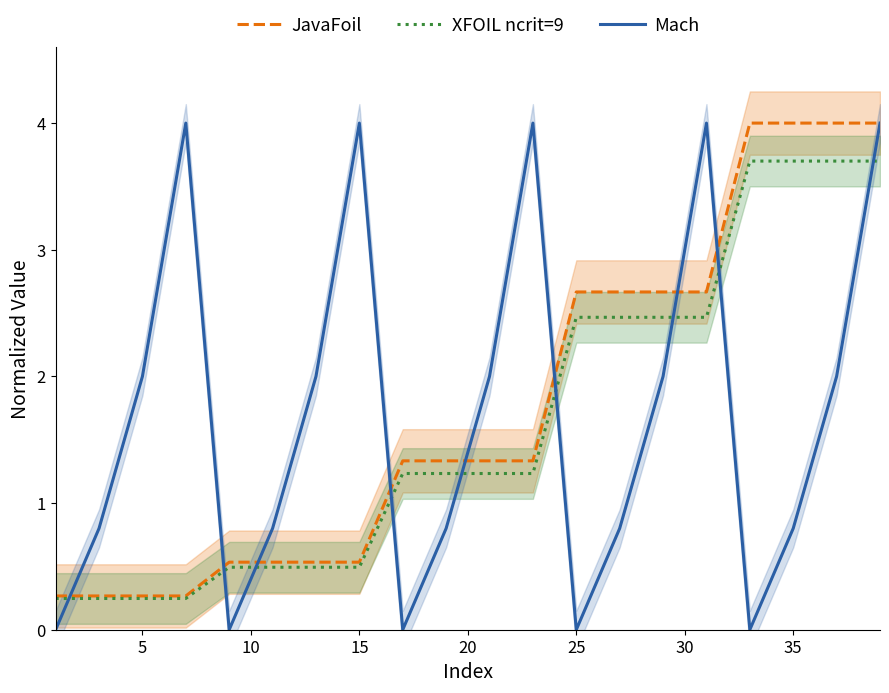

Reading right to left, list all the values displayed in this chart.

JavaFoil: 4.0	4.0	4.0	4.0	2.7	2.7	2.7	2.7	1.3	1.3	1.3	1.3	0.5	0.5	0.5	0.5	0.3	0.3	0.3	0.3
XFOIL ncrit=9: 3.7	3.7	3.7	3.7	2.5	2.5	2.5	2.5	1.2	1.2	1.2	1.2	0.5	0.5	0.5	0.5	0.2	0.2	0.2	0.2
Mach: 4.0	2.0	0.8	0.0	4.0	2.0	0.8	0.0	4.0	2.0	0.8	0.0	4.0	2.0	0.8	0.0	4.0	2.0	0.8	0.0